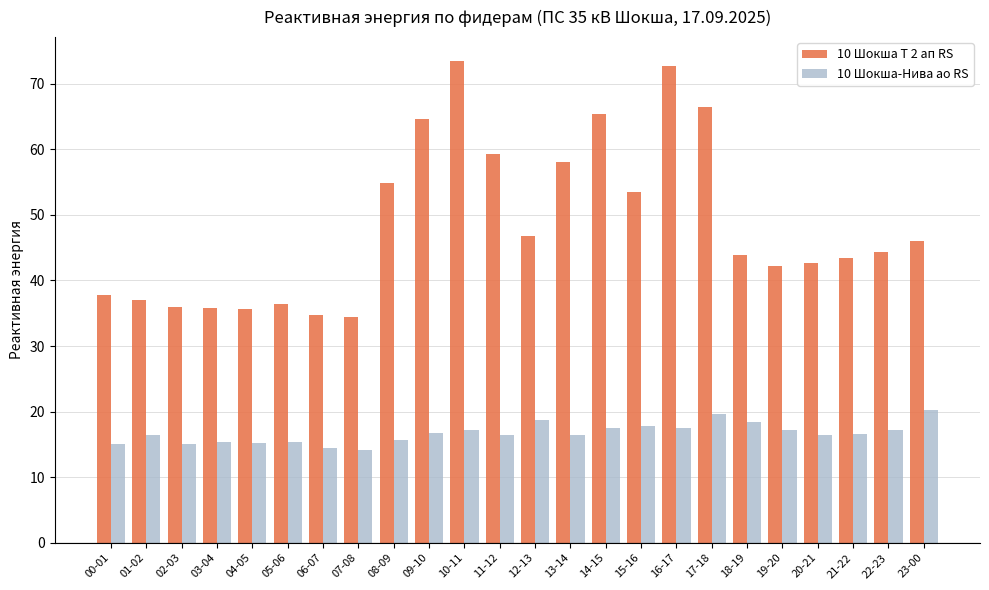

What is the total value across all series at 17-18?

86.0